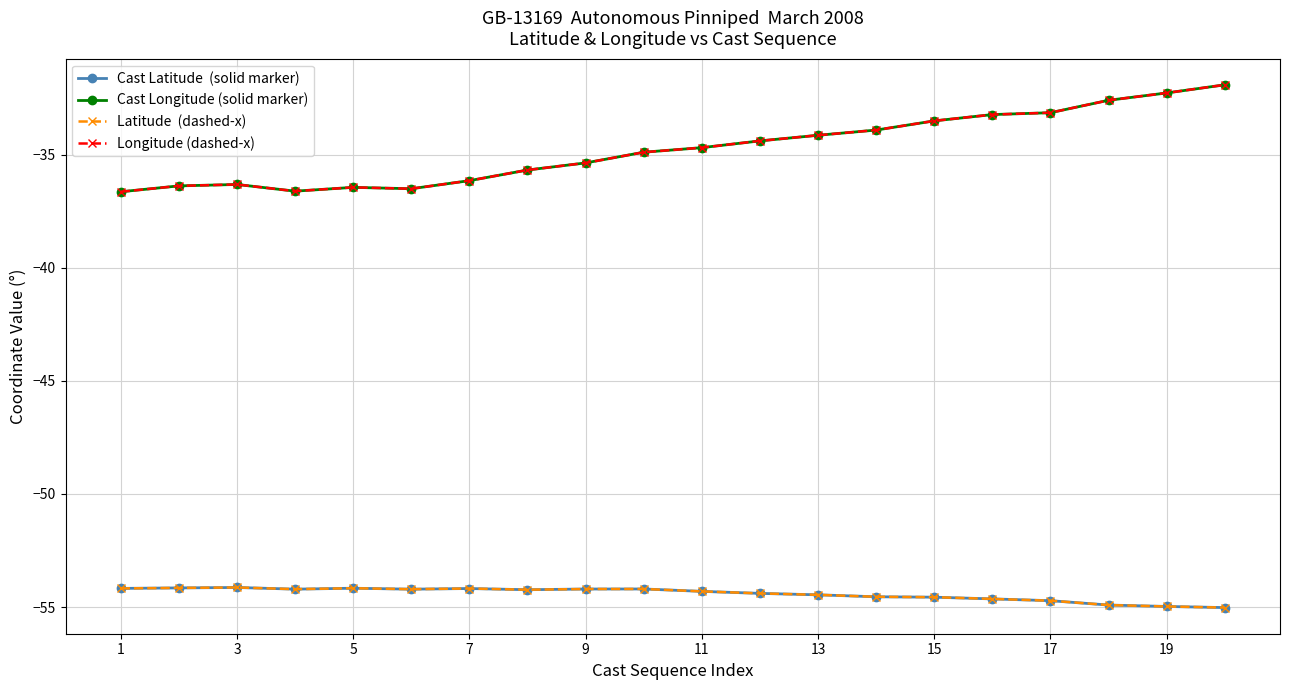

Does the chart have visible grid lines?

Yes